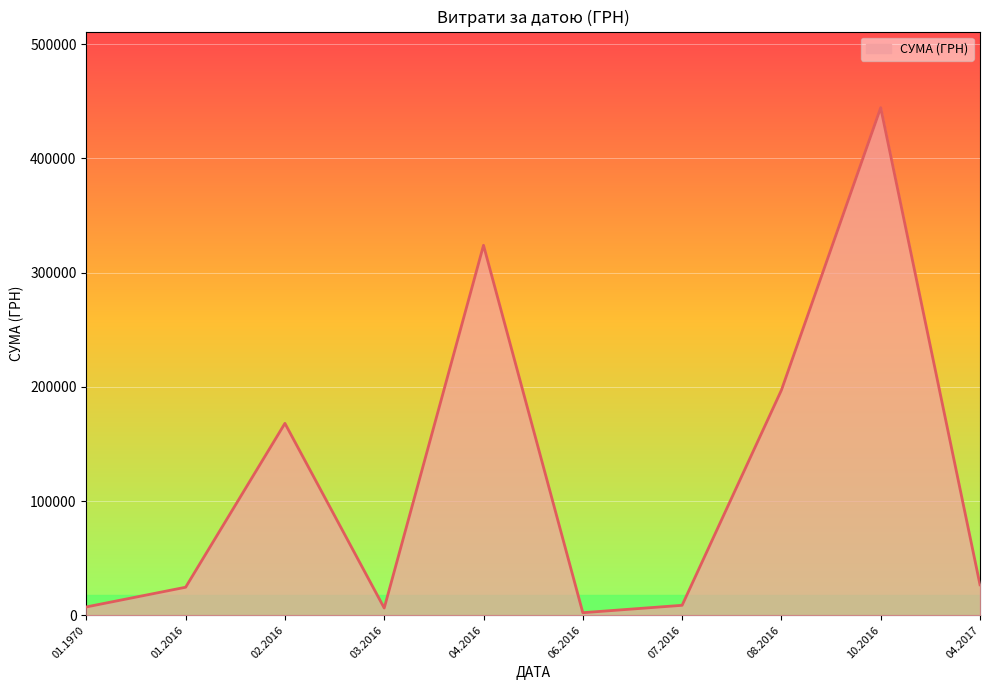

How many series are shown in this chart?

1